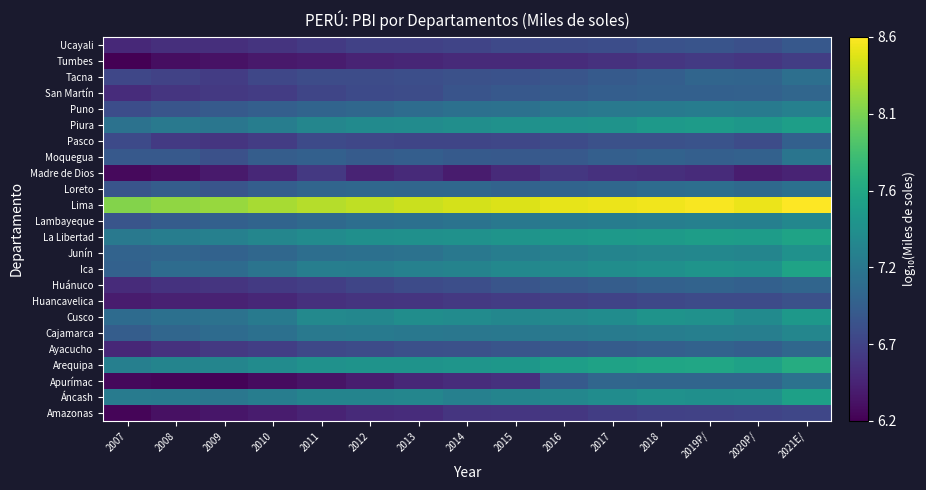

Reading left to right, list all the values displayed in this chart.

Amazonas: 2007=6.3	2008=6.3	2009=6.4	2010=6.4	2011=6.4	2012=6.5	2013=6.5	2014=6.6	2015=6.6	2016=6.6	2017=6.6	2018=6.7	2019P/=6.7	2020P/=6.7	2021E/=6.7
Áncash: 2007=7.2	2008=7.2	2009=7.1	2010=7.2	2011=7.3	2012=7.3	2013=7.3	2014=7.2	2015=7.3	2016=7.3	2017=7.4	2018=7.4	2019P/=7.4	2020P/=7.4	2021E/=7.5
Apurímac: 2007=6.3	2008=6.3	2009=6.2	2010=6.3	2011=6.3	2012=6.4	2013=6.5	2014=6.5	2015=6.6	2016=6.9	2017=7.0	2018=7.0	2019P/=7.0	2020P/=7.0	2021E/=7.1
Arequipa: 2007=7.2	2008=7.3	2009=7.3	2010=7.4	2011=7.4	2012=7.4	2013=7.4	2014=7.4	2015=7.5	2016=7.5	2017=7.6	2018=7.6	2019P/=7.6	2020P/=7.6	2021E/=7.7
Ayacucho: 2007=6.5	2008=6.5	2009=6.6	2010=6.7	2011=6.7	2012=6.8	2013=6.8	2014=6.8	2015=6.8	2016=6.9	2017=6.9	2018=6.9	2019P/=7.0	2020P/=6.9	2021E/=7.0
Cajamarca: 2007=6.9	2008=7.0	2009=7.0	2010=7.1	2011=7.2	2012=7.2	2013=7.2	2014=7.1	2015=7.2	2016=7.2	2017=7.2	2018=7.2	2019P/=7.2	2020P/=7.2	2021E/=7.3
Cusco: 2007=7.0	2008=7.1	2009=7.1	2010=7.2	2011=7.3	2012=7.3	2013=7.4	2014=7.3	2015=7.3	2016=7.3	2017=7.4	2018=7.4	2019P/=7.4	2020P/=7.3	2021E/=7.5
Huancavelica: 2007=6.4	2008=6.4	2009=6.4	2010=6.5	2011=6.5	2012=6.6	2013=6.6	2014=6.6	2015=6.6	2016=6.7	2017=6.7	2018=6.7	2019P/=6.7	2020P/=6.7	2021E/=6.8
Huánuco: 2007=6.5	2008=6.6	2009=6.6	2010=6.6	2011=6.7	2012=6.7	2013=6.8	2014=6.8	2015=6.8	2016=6.9	2017=6.9	2018=6.9	2019P/=7.0	2020P/=6.9	2021E/=7.0
Ica: 2007=6.9	2008=7.0	2009=7.0	2010=7.1	2011=7.2	2012=7.2	2013=7.3	2014=7.3	2015=7.3	2016=7.3	2017=7.4	2018=7.4	2019P/=7.4	2020P/=7.4	2021E/=7.6
Junín: 2007=7.0	2008=7.0	2009=7.0	2010=7.0	2011=7.1	2012=7.1	2013=7.1	2014=7.2	2015=7.2	2016=7.2	2017=7.3	2018=7.3	2019P/=7.3	2020P/=7.3	2021E/=7.4
La Libertad: 2007=7.2	2008=7.2	2009=7.2	2010=7.3	2011=7.3	2012=7.4	2013=7.4	2014=7.4	2015=7.4	2016=7.5	2017=7.5	2018=7.5	2019P/=7.5	2020P/=7.5	2021E/=7.6
Lambayeque: 2007=6.8	2008=6.9	2009=6.9	2010=7.0	2011=7.0	2012=7.1	2013=7.1	2014=7.1	2015=7.2	2016=7.2	2017=7.2	2018=7.2	2019P/=7.2	2020P/=7.2	2021E/=7.3
Lima: 2007=8.1	2008=8.2	2009=8.2	2010=8.3	2011=8.3	2012=8.3	2013=8.4	2014=8.4	2015=8.4	2016=8.5	2017=8.5	2018=8.5	2019P/=8.5	2020P/=8.5	2021E/=8.6
Loreto: 2007=6.8	2008=6.9	2009=6.8	2010=6.9	2011=7.0	2012=7.0	2013=7.0	2014=7.0	2015=7.0	2016=7.0	2017=7.0	2018=7.1	2019P/=7.1	2020P/=7.0	2021E/=7.1
Madre de Dios: 2007=6.3	2008=6.3	2009=6.4	2010=6.5	2011=6.6	2012=6.5	2013=6.5	2014=6.4	2015=6.5	2016=6.6	2017=6.6	2018=6.5	2019P/=6.5	2020P/=6.4	2021E/=6.5
Moquegua: 2007=6.9	2008=6.9	2009=6.8	2010=6.9	2011=6.9	2012=6.9	2013=6.9	2014=6.9	2015=6.9	2016=6.9	2017=6.9	2018=7.0	2019P/=6.9	2020P/=6.9	2021E/=7.1
Pasco: 2007=6.7	2008=6.6	2009=6.6	2010=6.6	2011=6.7	2012=6.7	2013=6.7	2014=6.7	2015=6.7	2016=6.8	2017=6.8	2018=6.8	2019P/=6.8	2020P/=6.8	2021E/=6.9
Piura: 2007=7.1	2008=7.2	2009=7.1	2010=7.2	2011=7.3	2012=7.3	2013=7.4	2014=7.4	2015=7.4	2016=7.4	2017=7.4	2018=7.5	2019P/=7.5	2020P/=7.5	2021E/=7.5
Puno: 2007=6.8	2008=6.8	2009=6.9	2010=6.9	2011=7.0	2012=7.0	2013=7.0	2014=7.1	2015=7.1	2016=7.1	2017=7.2	2018=7.2	2019P/=7.2	2020P/=7.2	2021E/=7.2
San Martín: 2007=6.5	2008=6.6	2009=6.6	2010=6.6	2011=6.7	2012=6.7	2013=6.8	2014=6.8	2015=6.9	2016=6.9	2017=6.9	2018=6.9	2019P/=6.9	2020P/=6.9	2021E/=7.0
Tacna: 2007=6.7	2008=6.7	2009=6.6	2010=6.7	2011=6.8	2012=6.8	2013=6.8	2014=6.8	2015=6.8	2016=6.8	2017=6.9	2018=6.9	2019P/=7.0	2020P/=7.0	2021E/=7.1
Tumbes: 2007=6.2	2008=6.3	2009=6.3	2010=6.4	2011=6.4	2012=6.4	2013=6.5	2014=6.5	2015=6.5	2016=6.5	2017=6.6	2018=6.6	2019P/=6.6	2020P/=6.6	2021E/=6.6
Ucayali: 2007=6.5	2008=6.5	2009=6.5	2010=6.6	2011=6.6	2012=6.7	2013=6.7	2014=6.7	2015=6.7	2016=6.8	2017=6.8	2018=6.8	2019P/=6.8	2020P/=6.8	2021E/=6.9